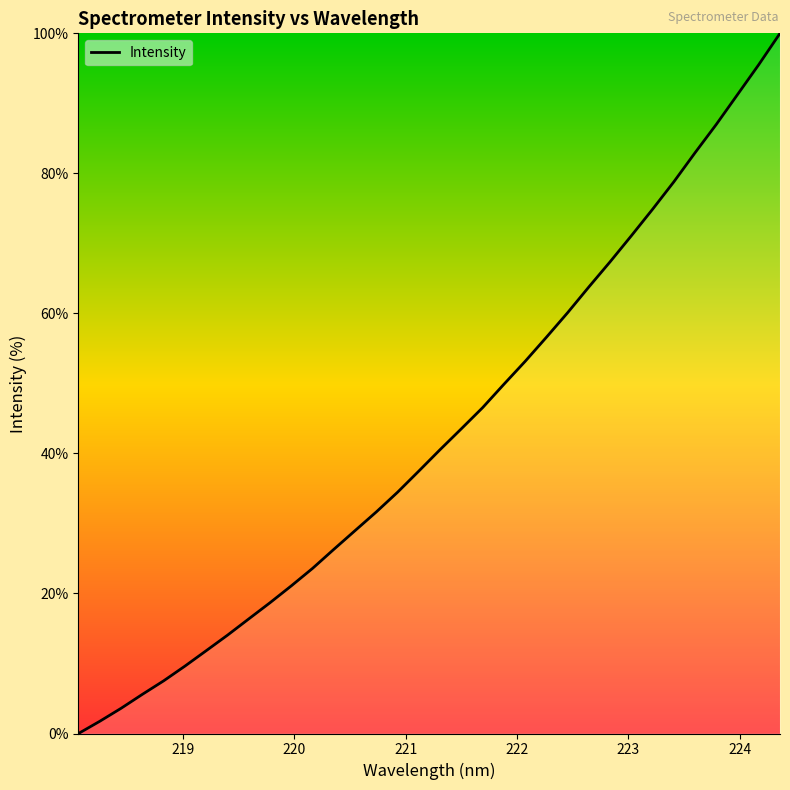

What is the maximum value shown in the chart?

100.0